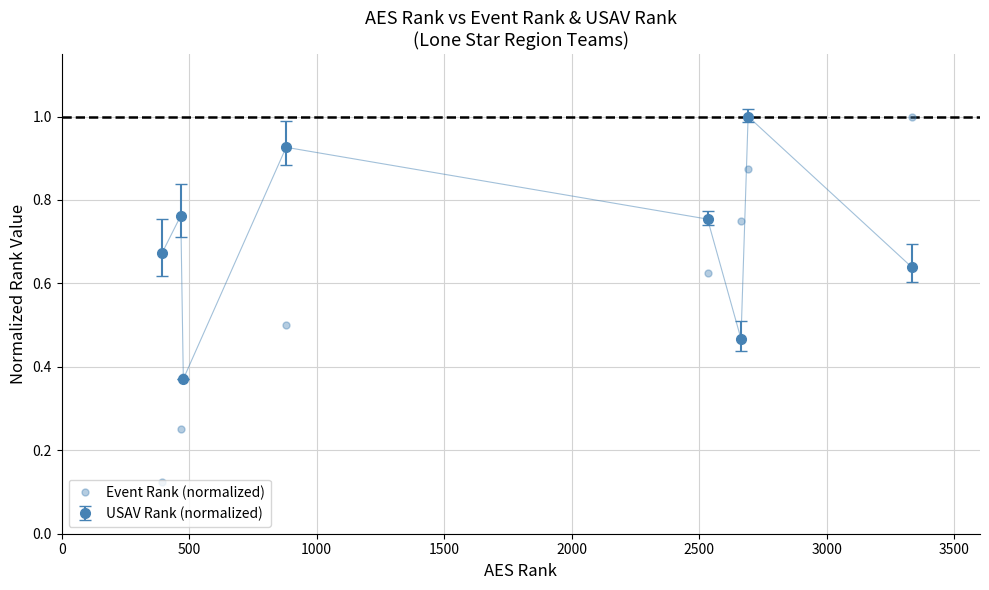

Which series has the largest total across all categories?

USAV Rank (normalized)